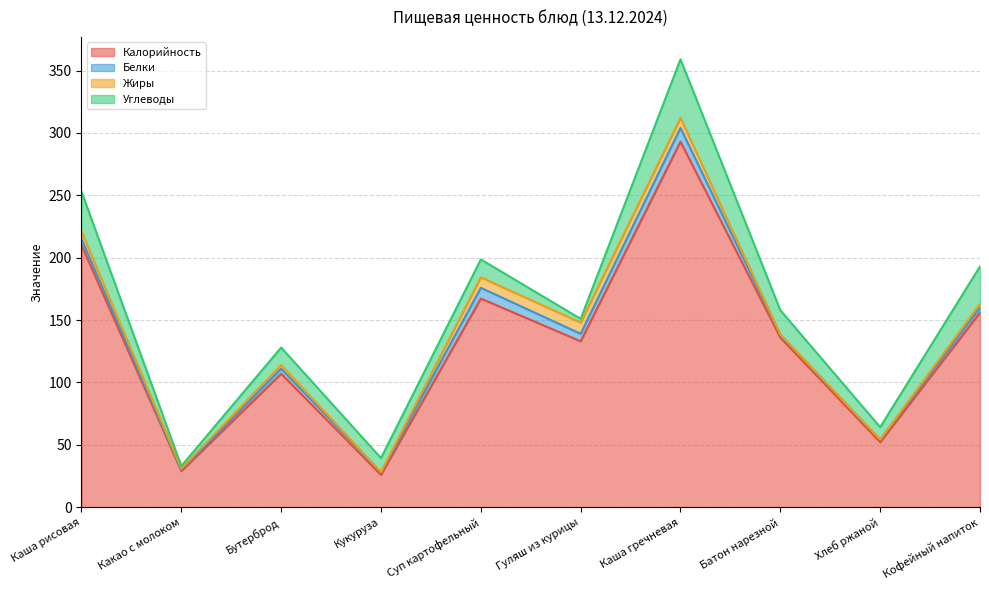

List the series in order of their peak value, highest first.

Калорийность, Углеводы, Белки, Жиры